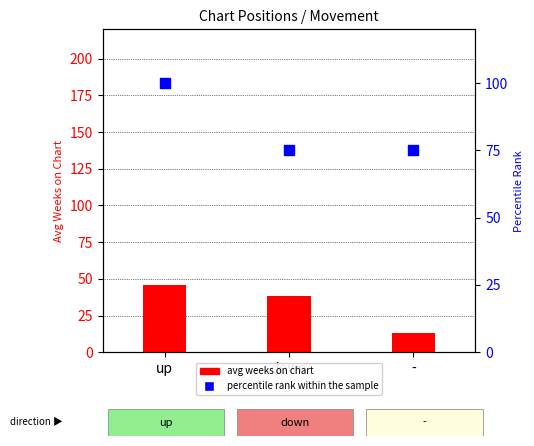

At which category is the sum across all series the highest?

up